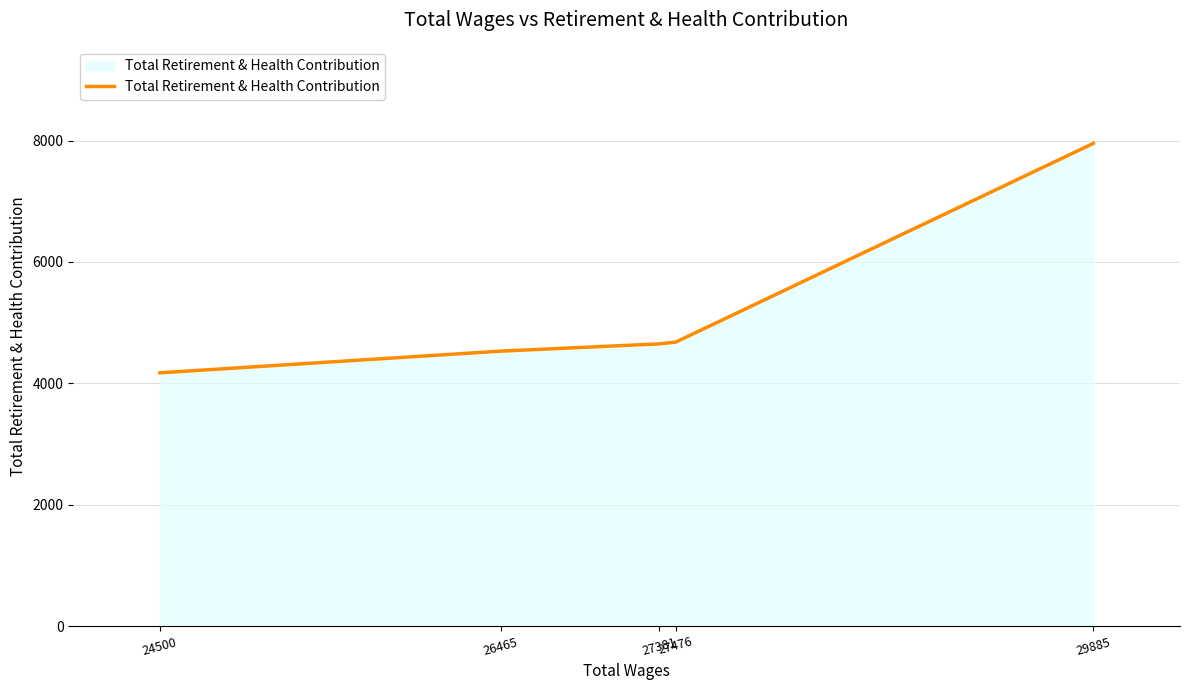

What is the smallest value displayed?

4173